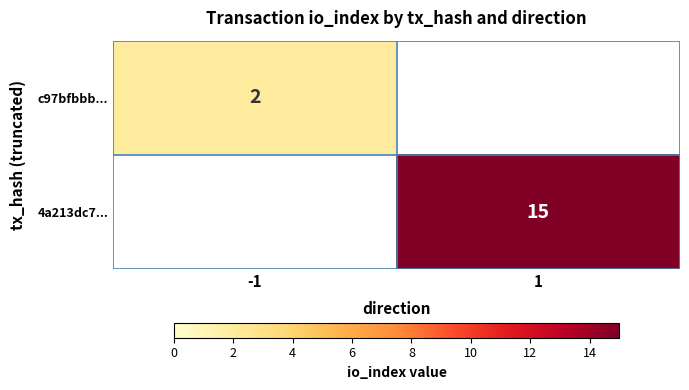

The c97bfbbb... series shows 3 at -1. True or false?

False